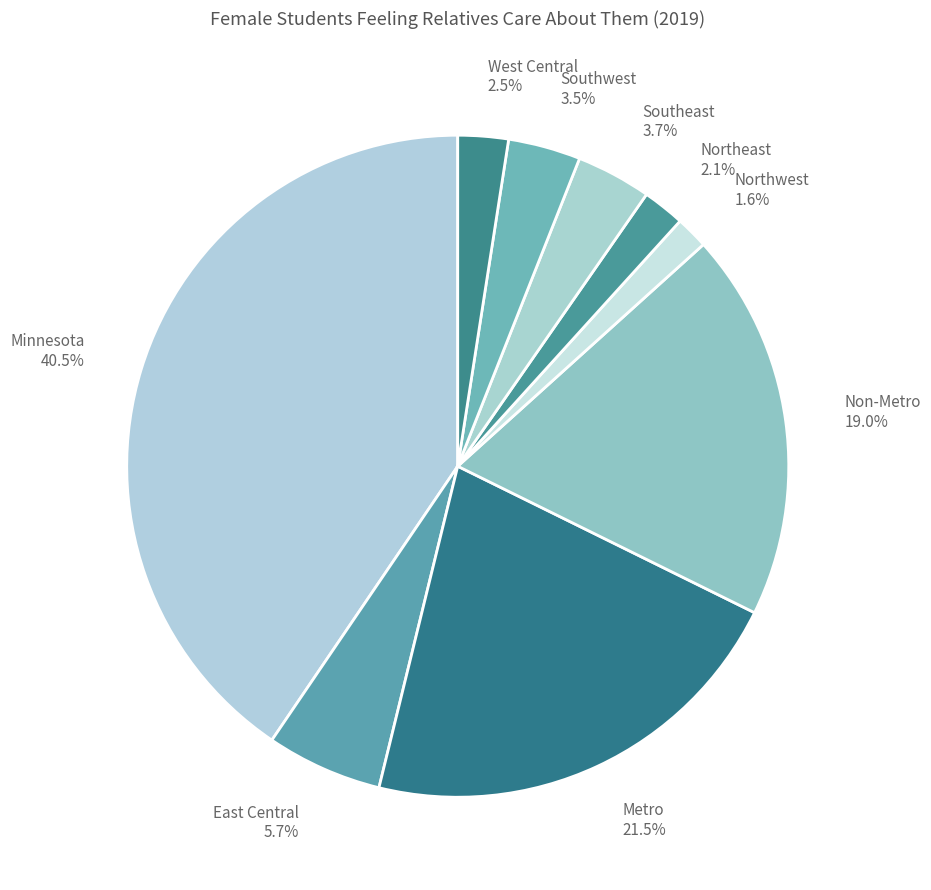

What percentage do Minnesota and Southeast together represent?

44.2%